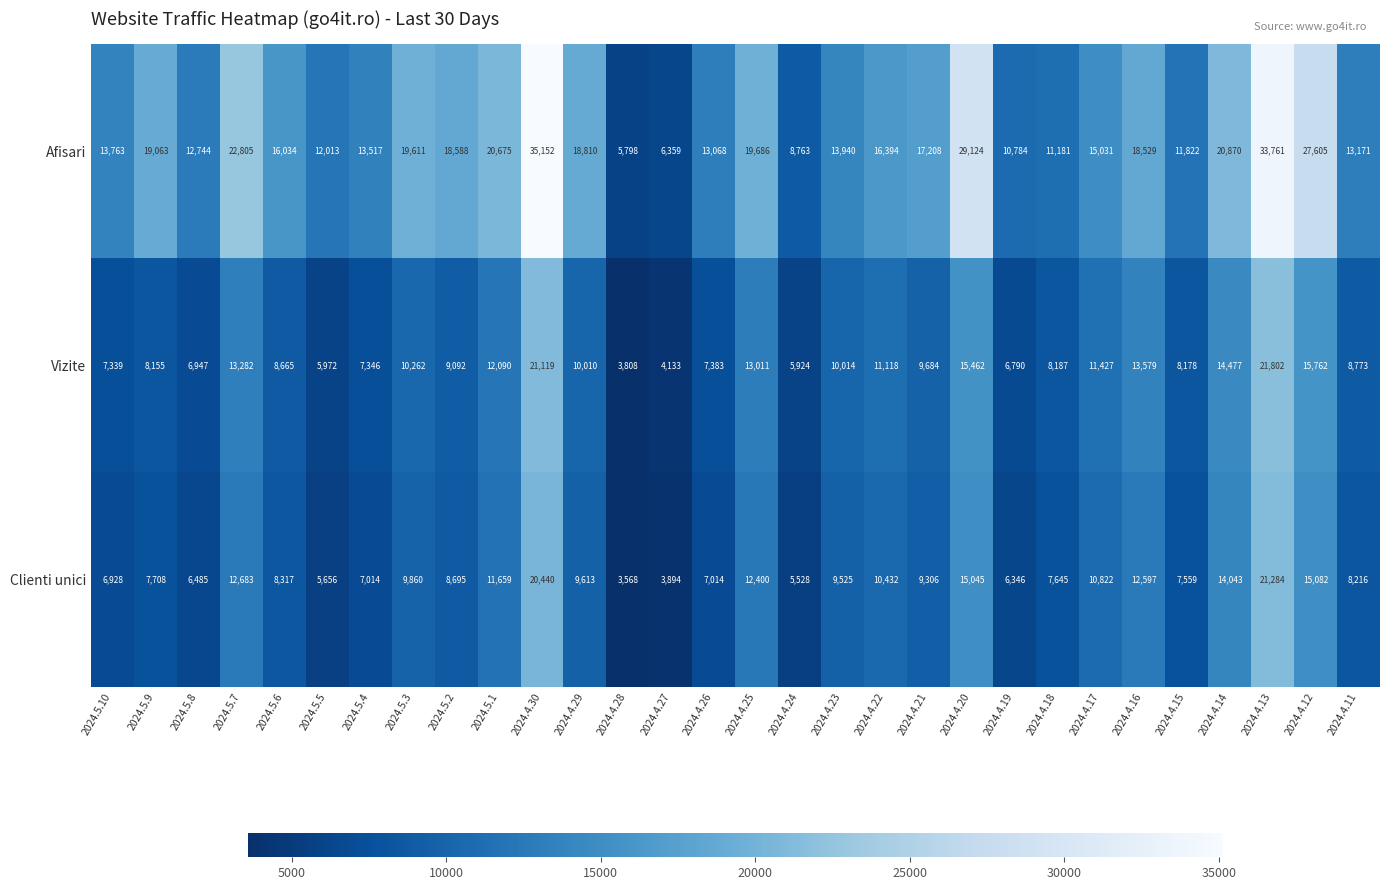

At how many categories does at least one series exceed 25007?

4